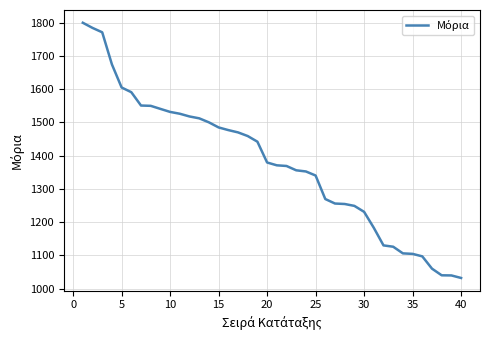

What is the maximum value shown in the chart?

1800.0